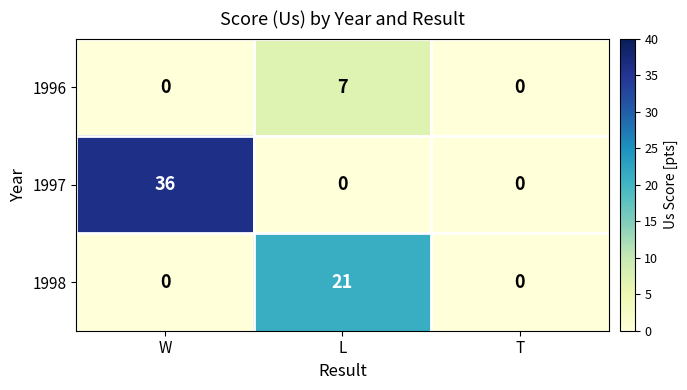

What is the total value across all series at L?

28